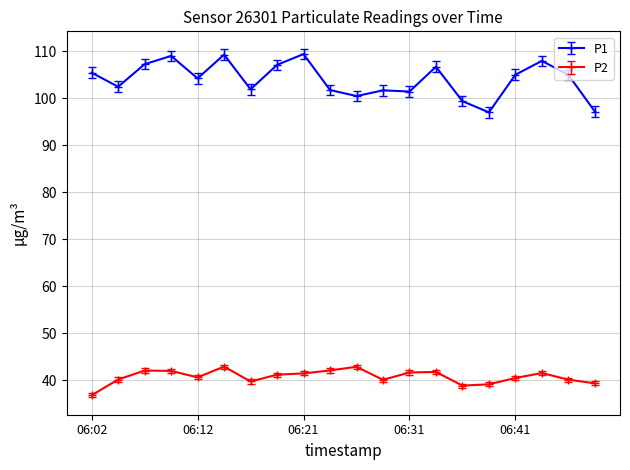

True or false: P1 and P2 intersect in this chart.

False